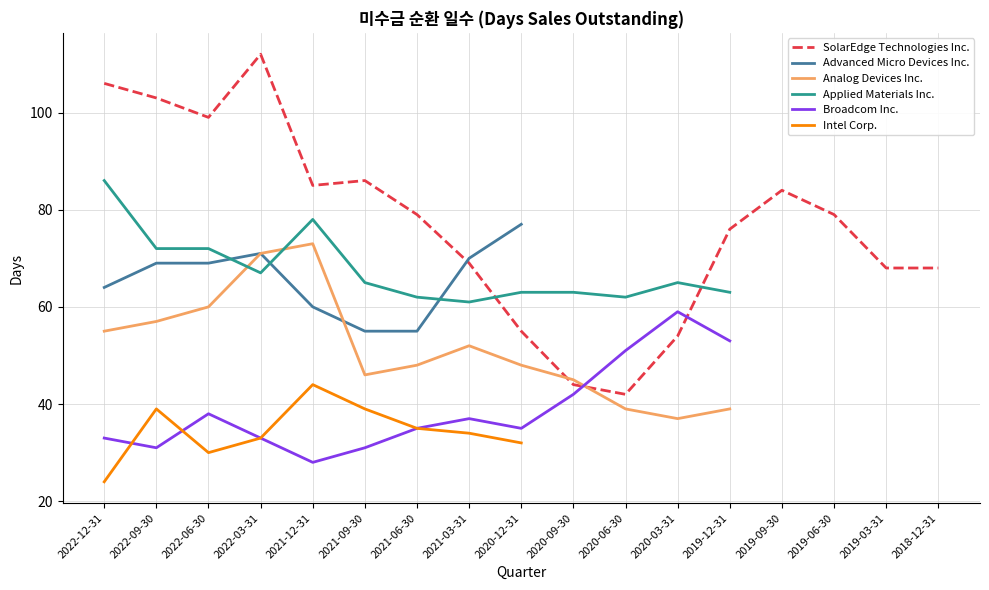

What is the label of the 5th point from the right?

2019-12-31